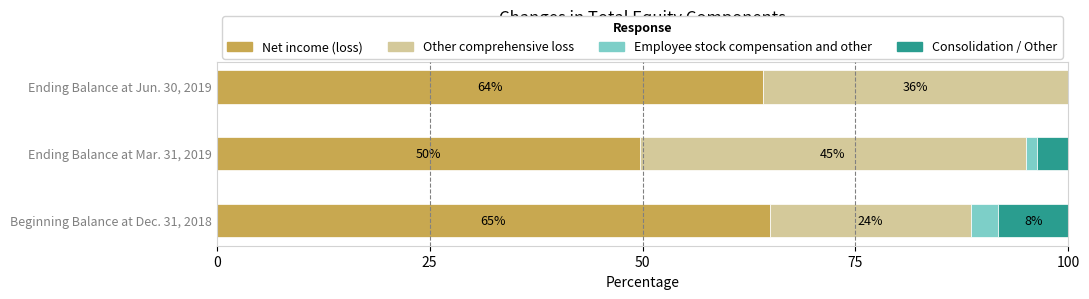

What are all the series names shown in the legend?

Net income (loss), Other comprehensive loss, Employee stock compensation and other, Consolidation / Other